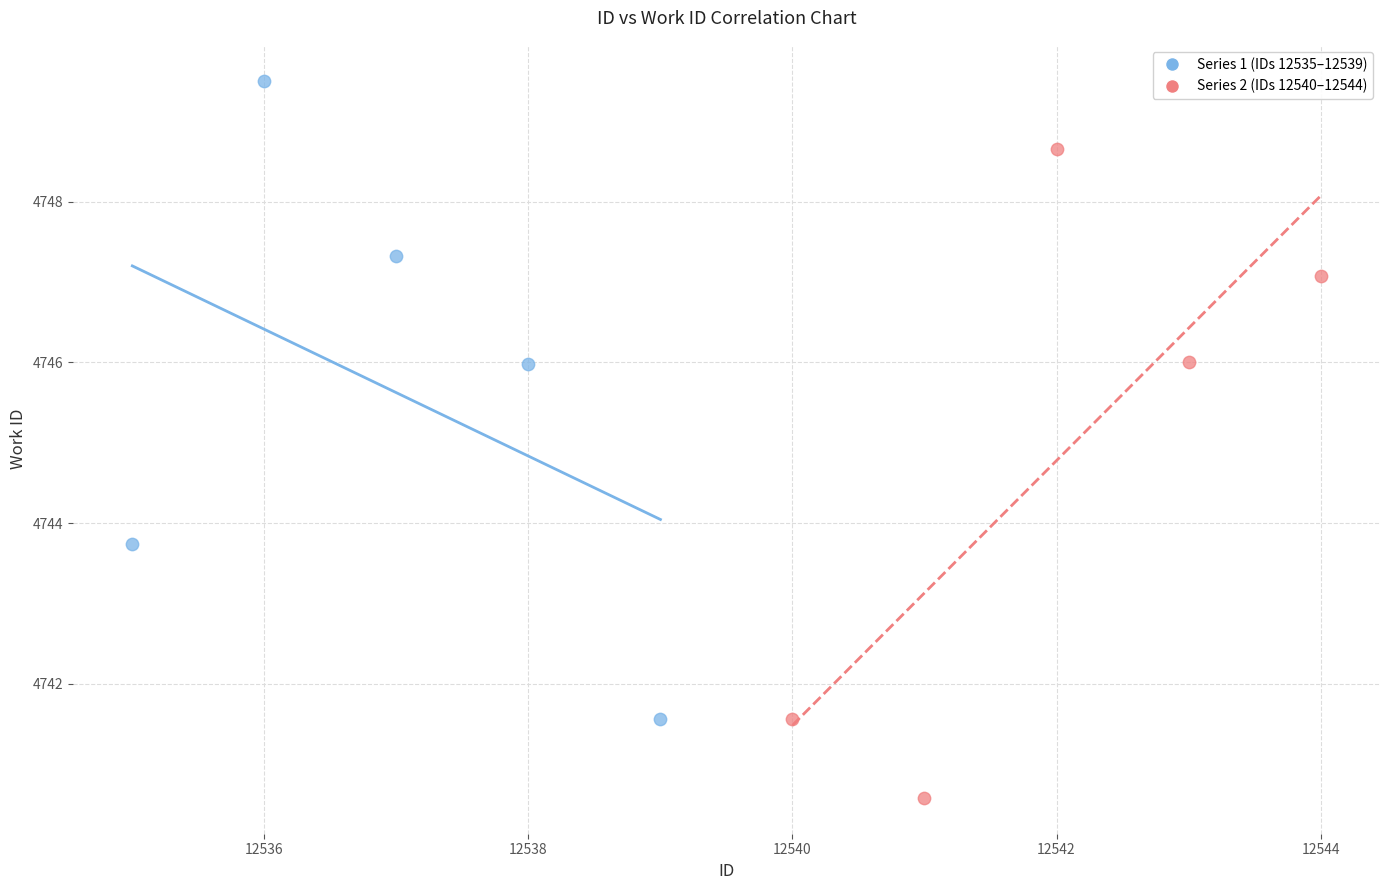

Which series reaches the maximum Y coordinate?

Series 1 (IDs 12535–12539)